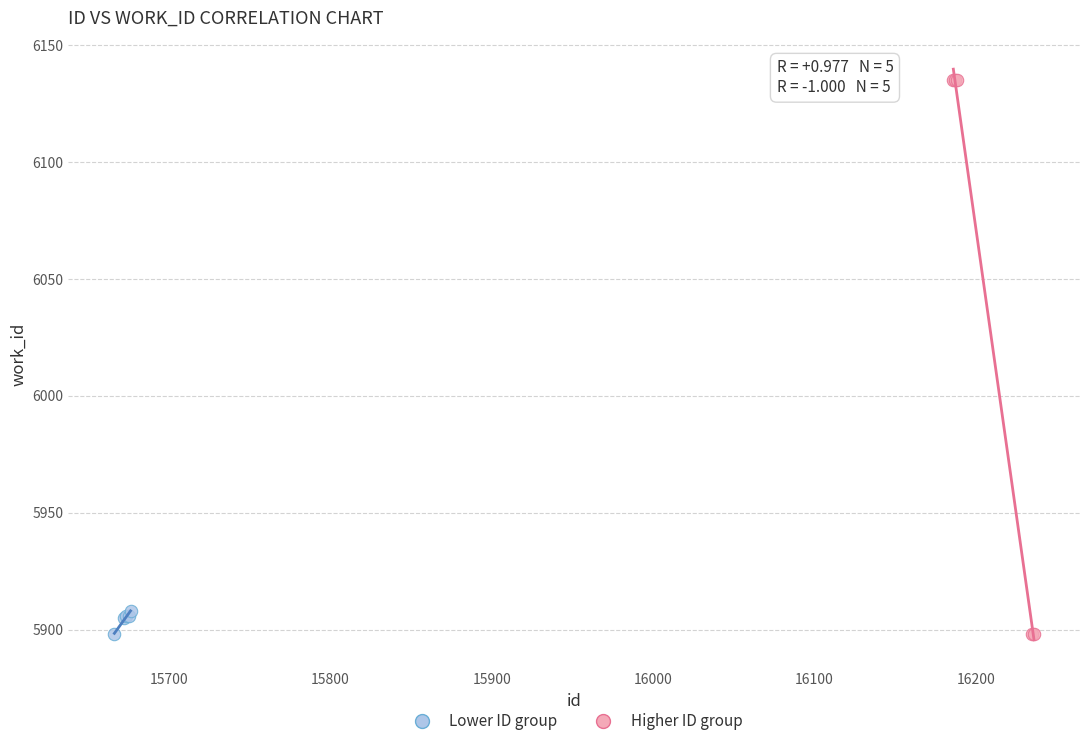

What are all the series names shown in the legend?

Lower ID group, Higher ID group